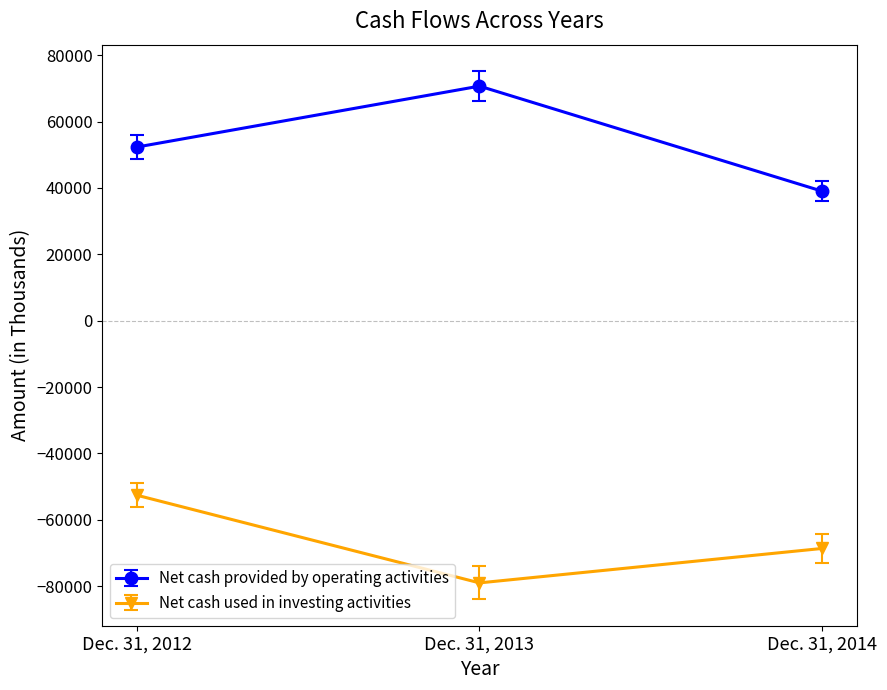

What is the average value of the Net cash used in investing activities series?

-66739